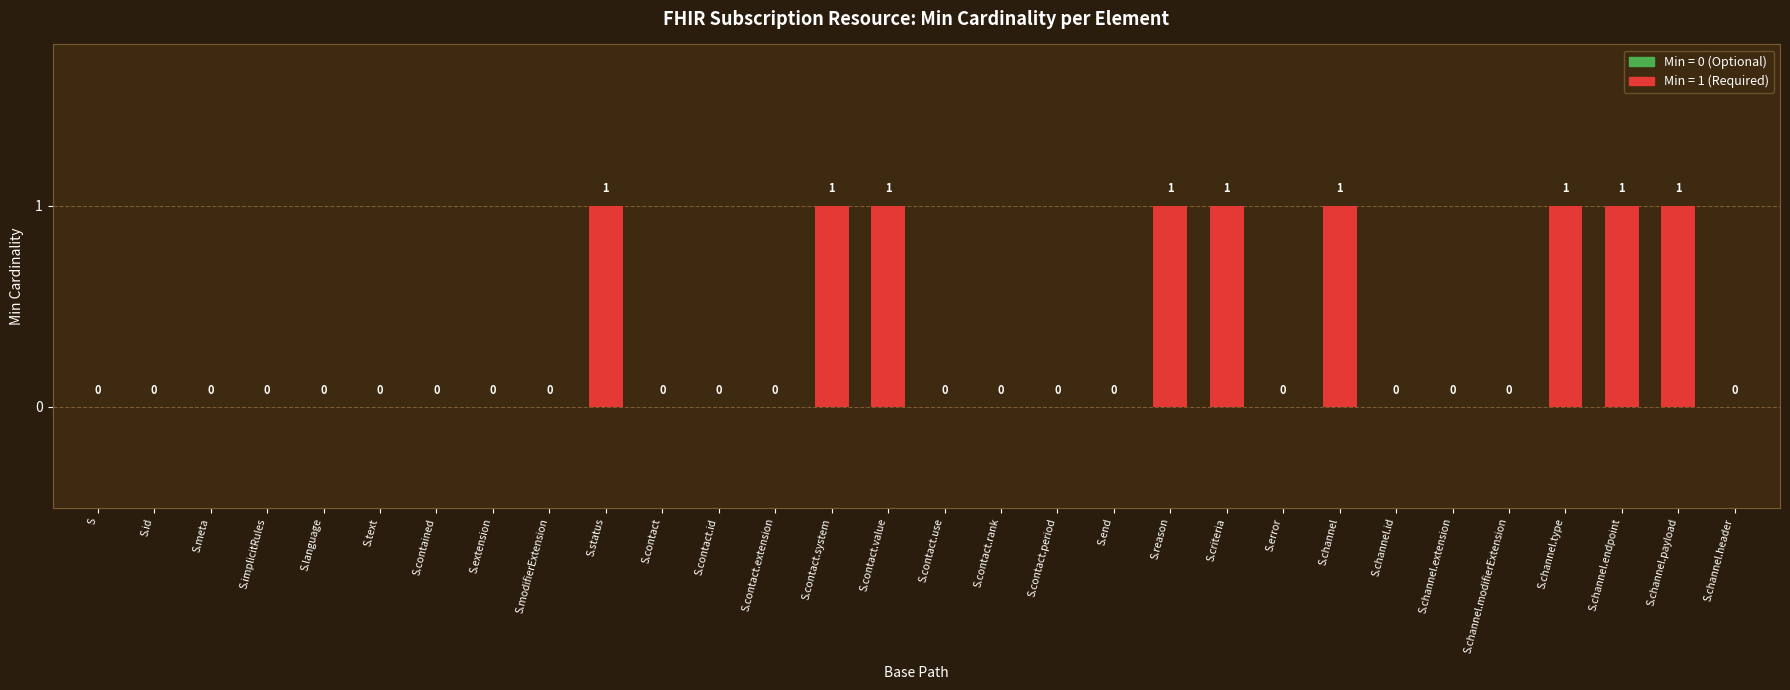

The value at S.channel.payload is 1. True or false?

True